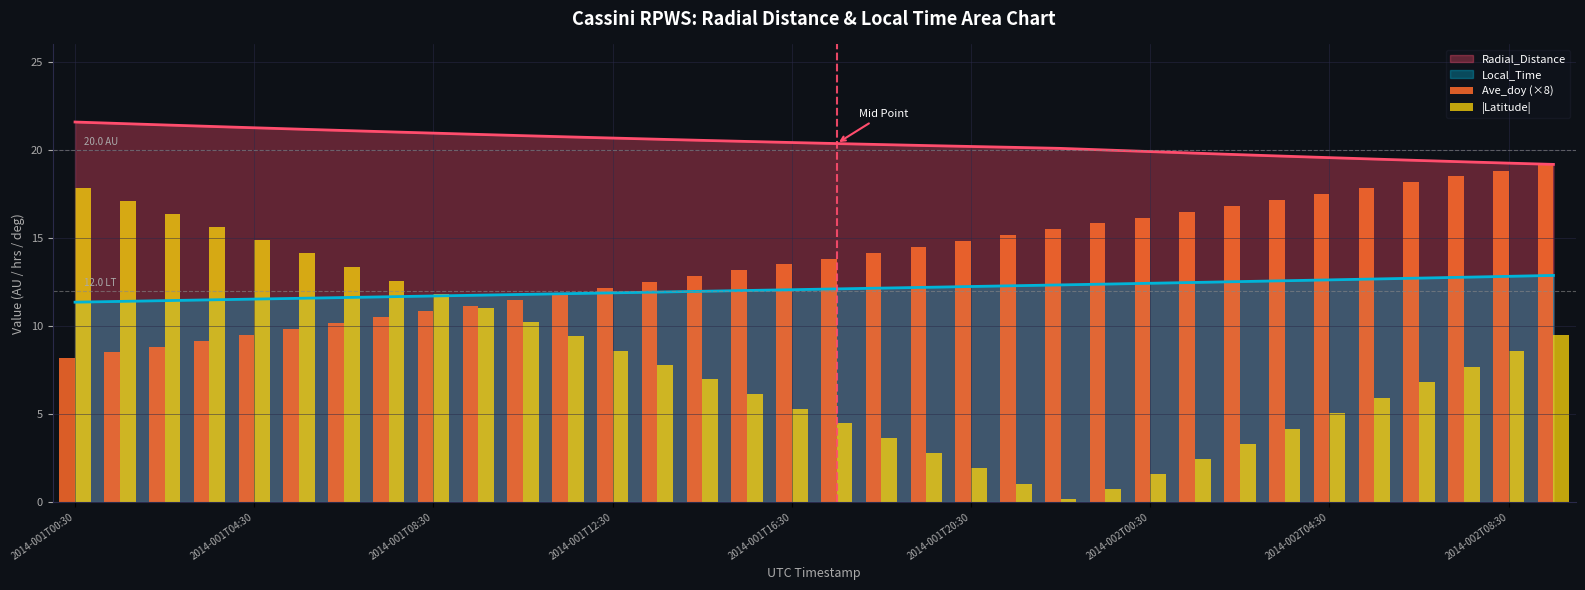

True or false: Radial_Distance and Local_Time intersect in this chart.

False